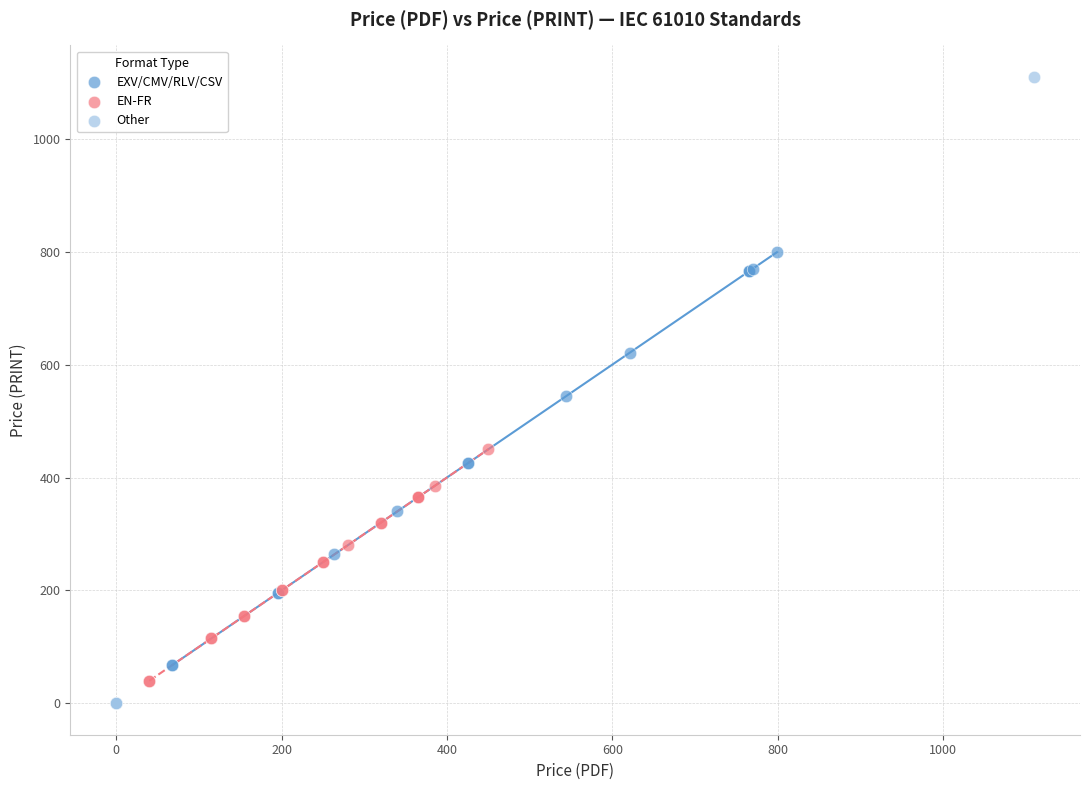

Which series has the largest Y range (max minus min)?

Other